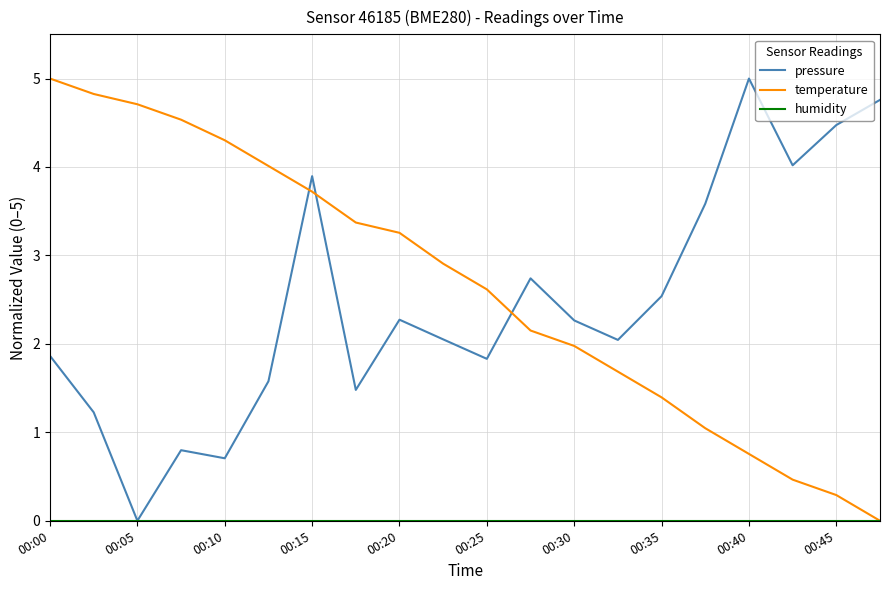

What is the maximum value shown in the chart?

5.0